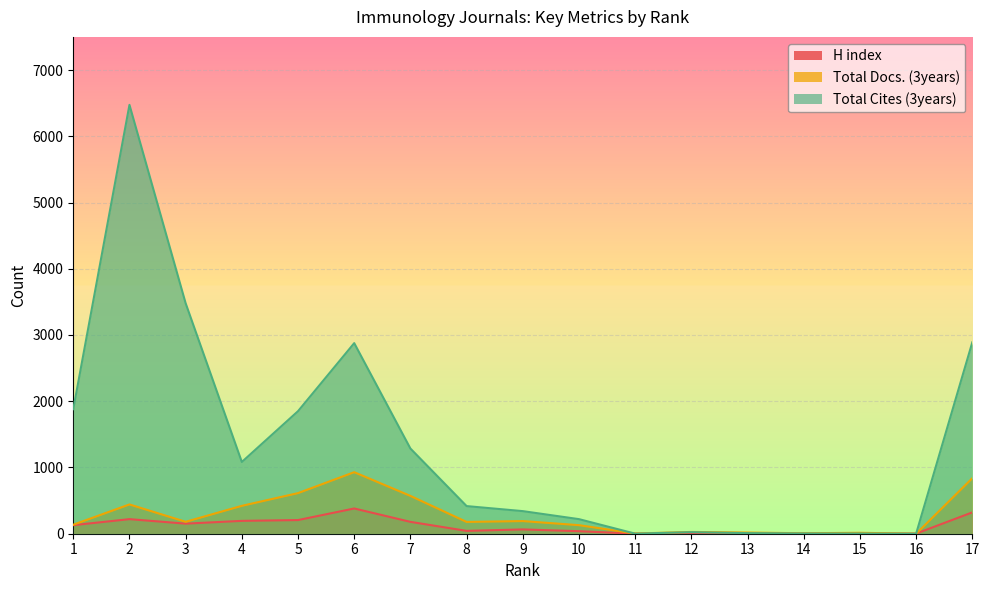

Is it true that Total Cites (3years) equals 417 at 8?

True